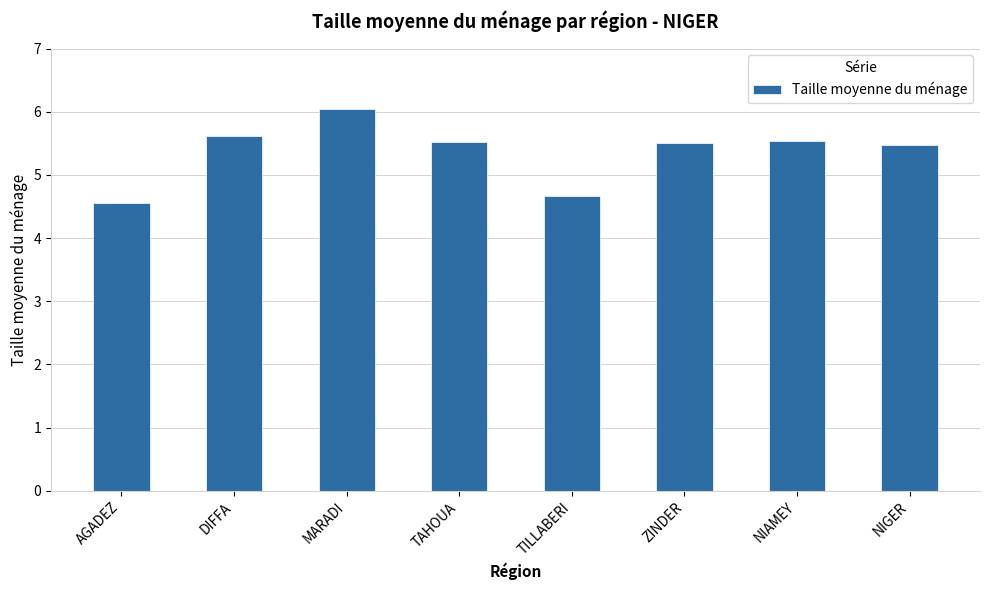

What is the label of the 8th bar from the left?

NIGER